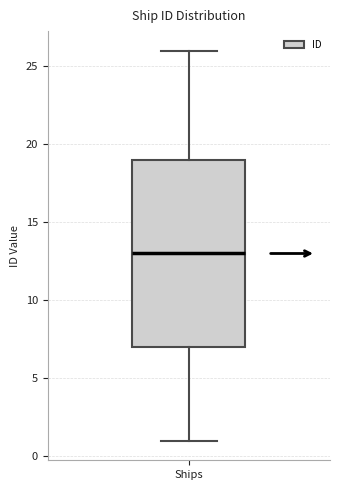

Where is the upper edge of the box for Ships on the y-axis? The values are not printed on the chart, so give them approximately, as read against the axis.

19